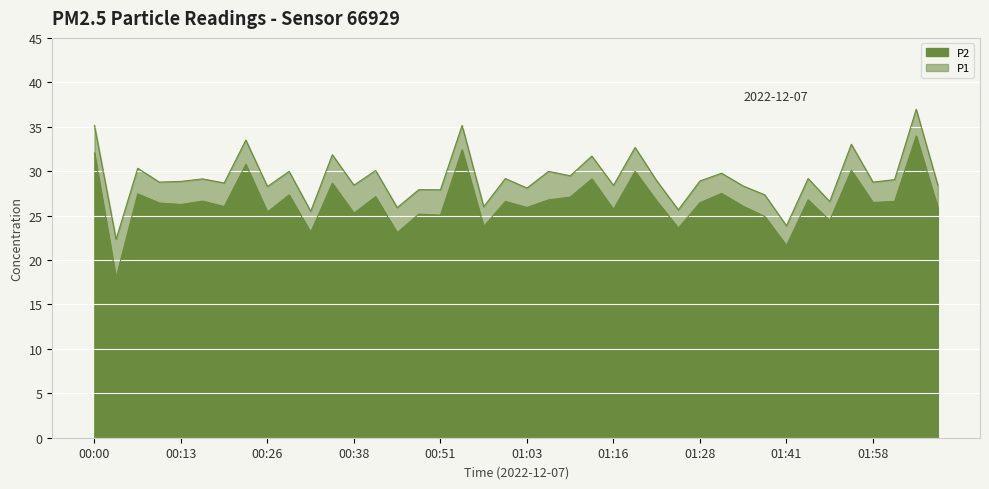

Which series has the largest total across all categories?

P1